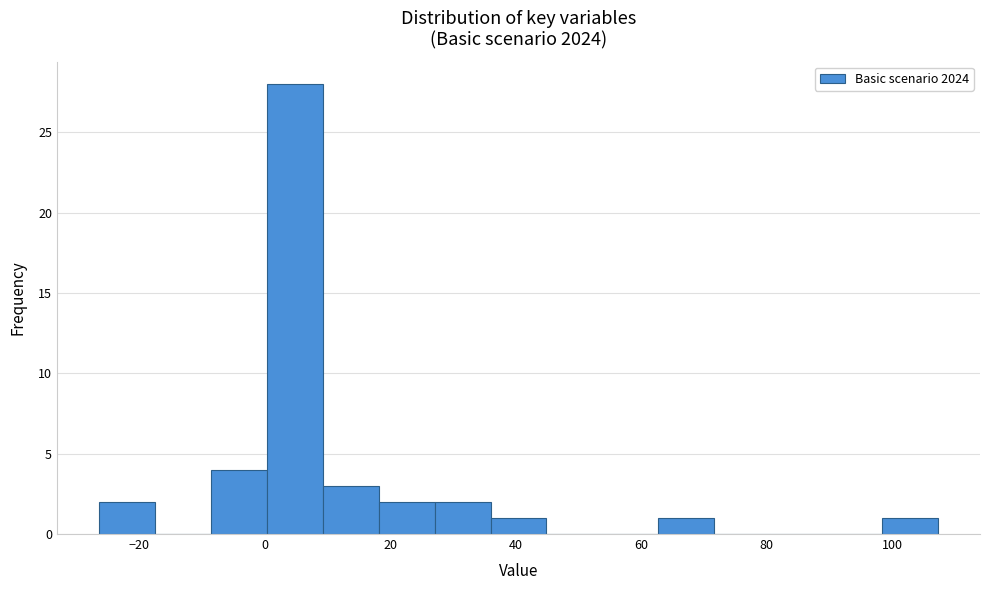

How tall is the bar that spans 10 to 18 on the x-axis? Neither the bar edges nor the heights are printed on the chart, so give them approximately, as read against the axes.

3